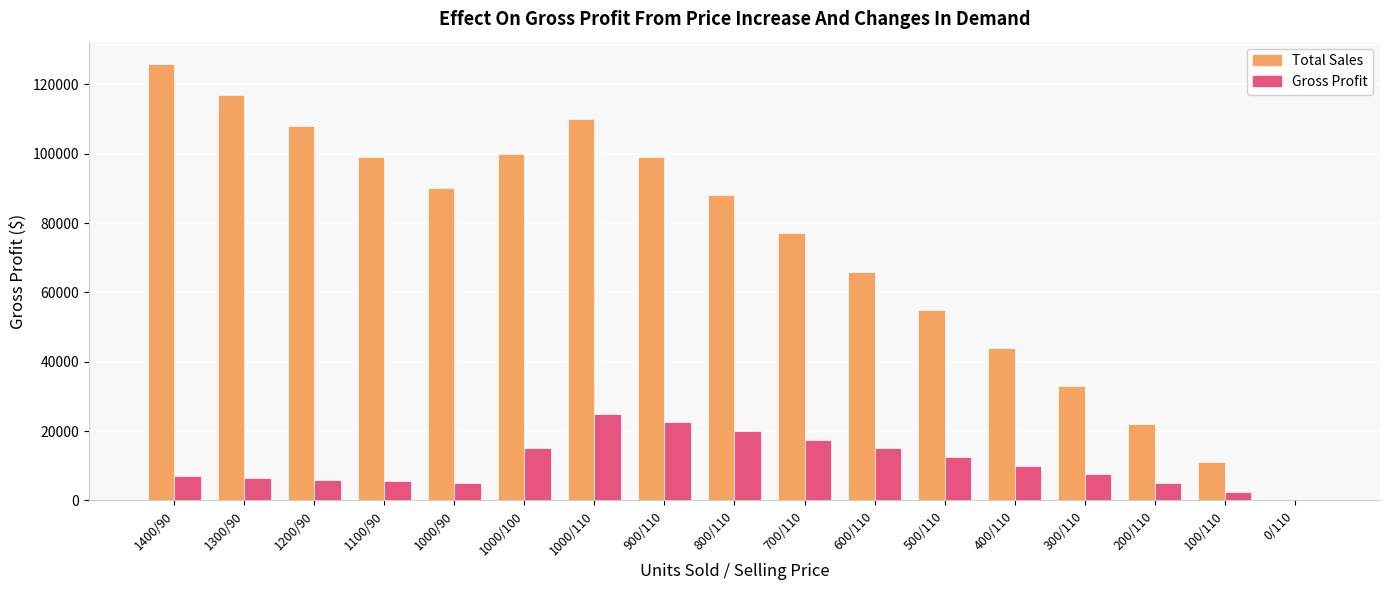

How many distinct data groups are displayed?

2